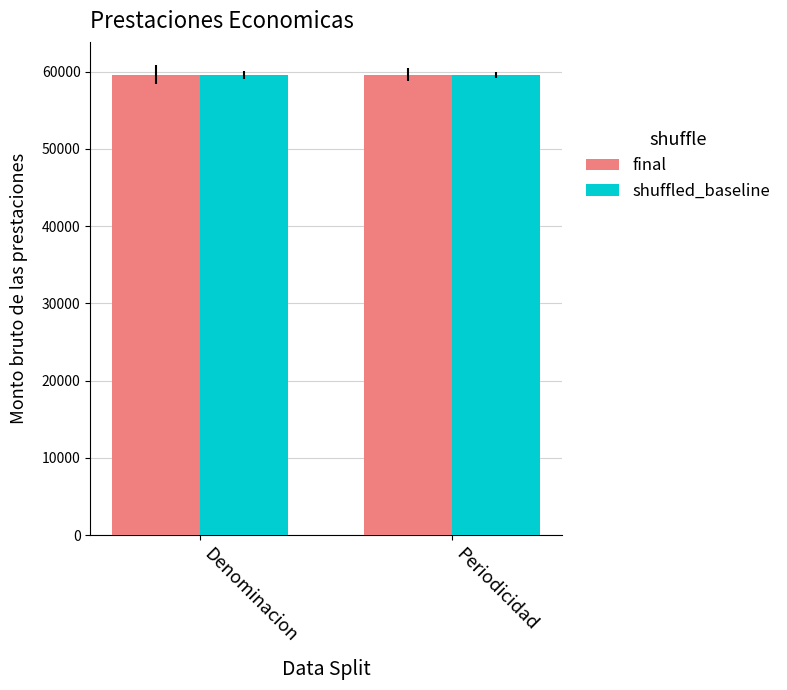

How many final values are between 59606 and 59607?

2